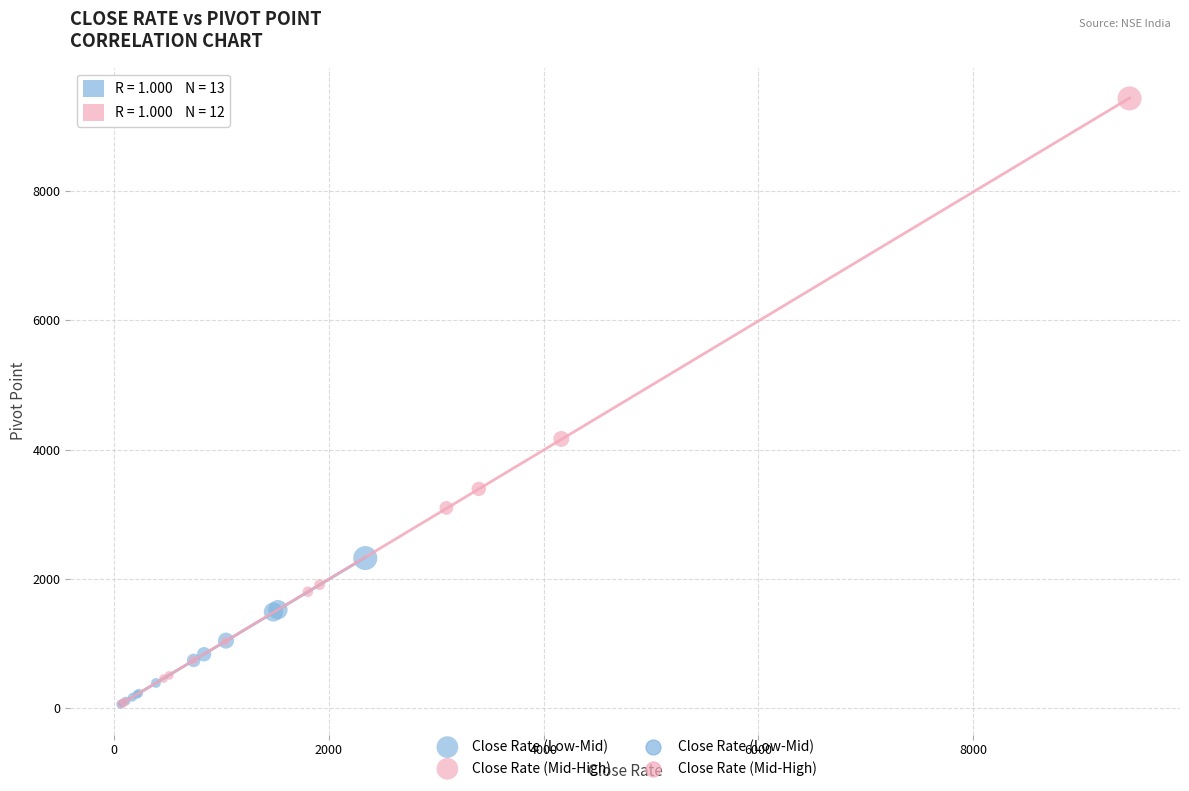

Which series has the widest spread of Y values?

Close Rate (Mid-High)